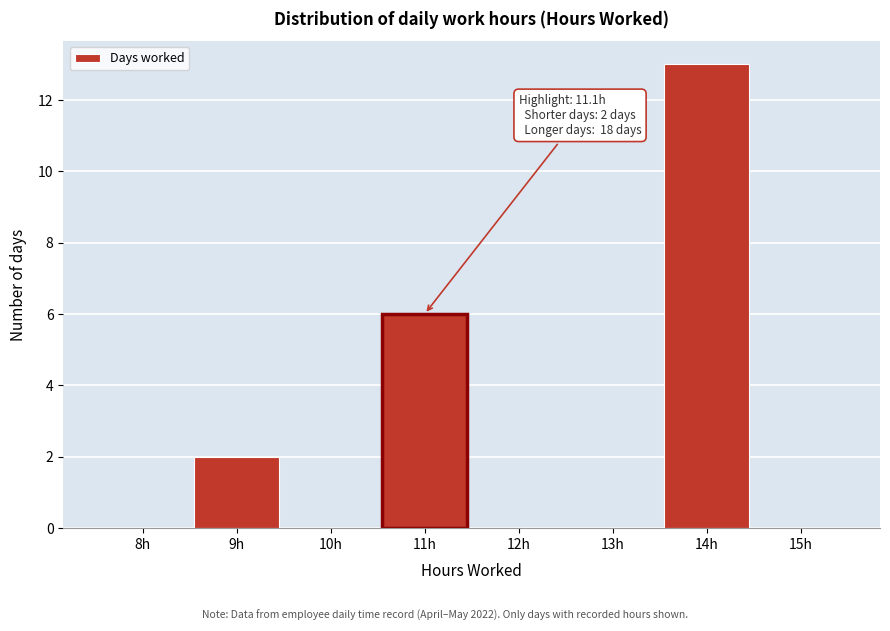

Reading left to right, transcribe all the data shown in this chart.

8h=0	9h=2	10h=0	11h=6	12h=0	13h=0	14h=13	15h=0